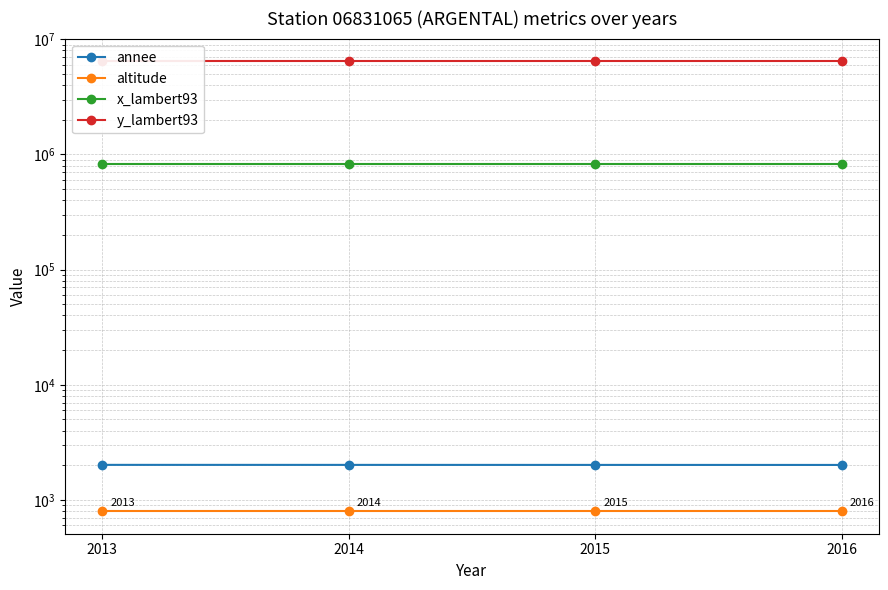

What is the sum of all annee values?

8058